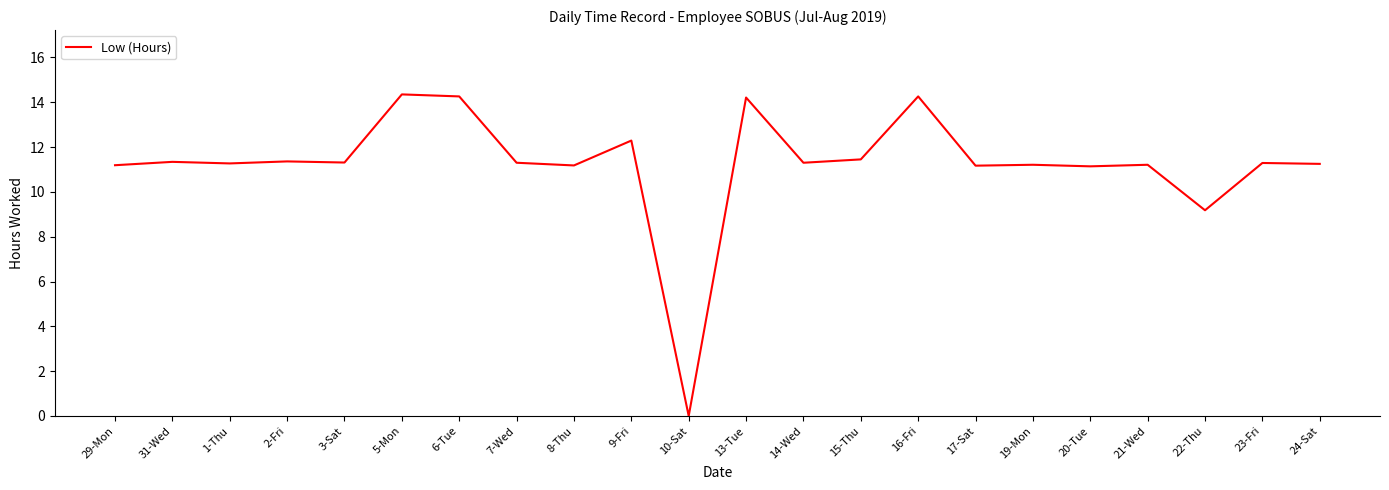

Read the value at 1-Thu.

11.3